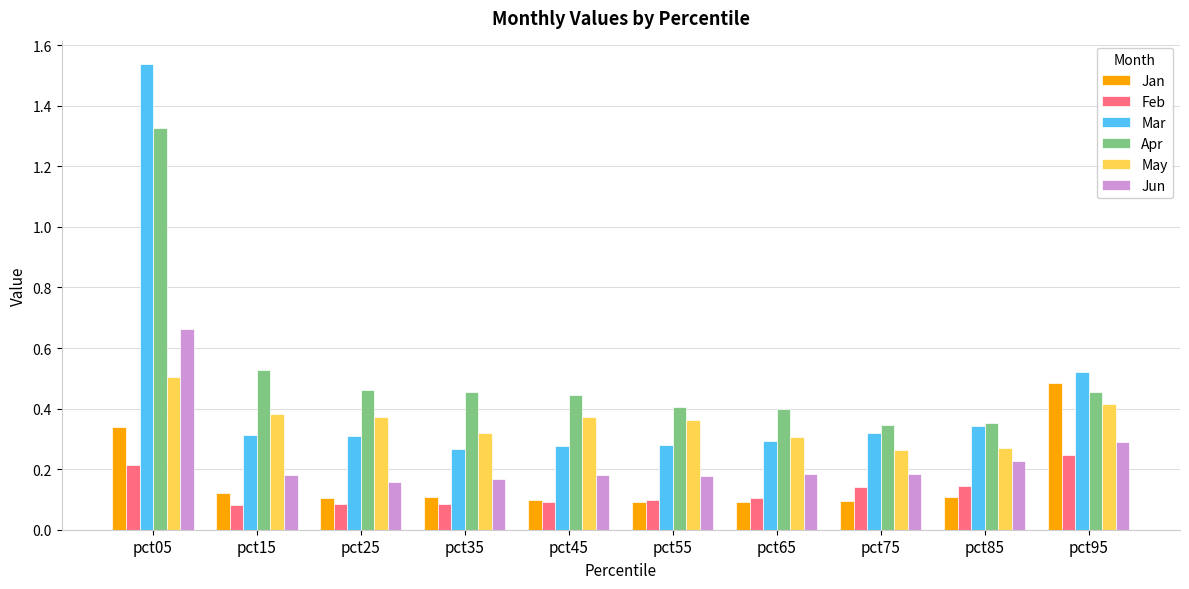

Which series has the largest range (max minus min)?

Mar